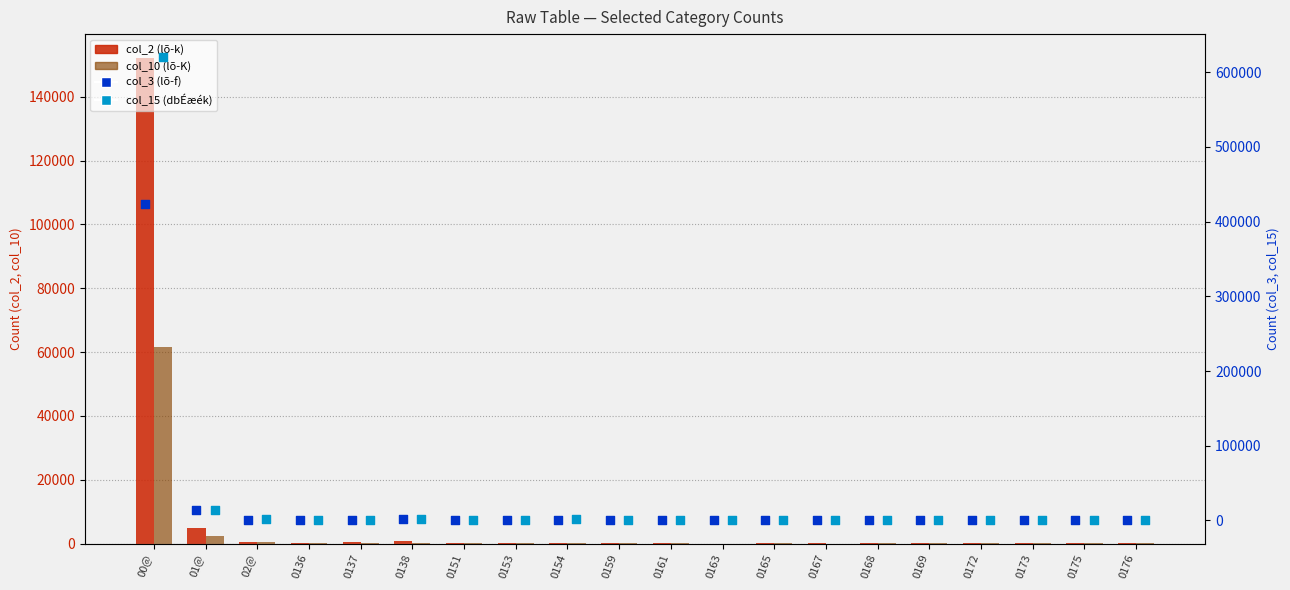

Is the value of col_15 (dbÉæék) at 0168 greater than the value of col_2 (lõ-k) at 0154?

Yes